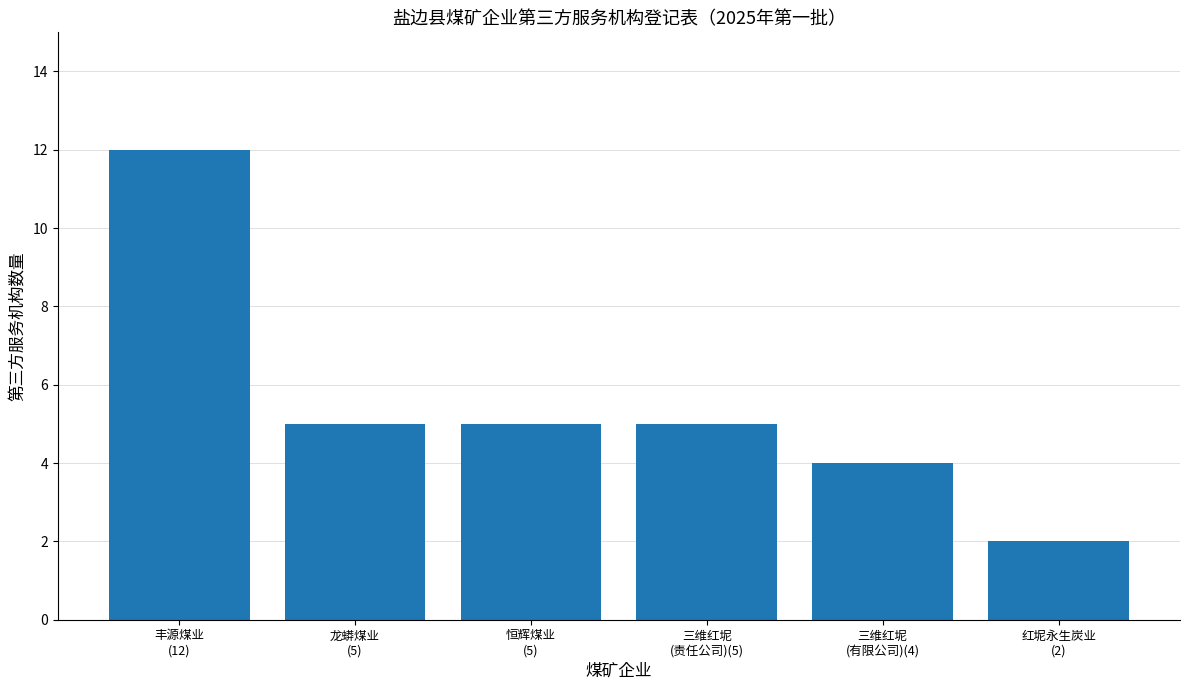

The value at 丰源煤业
(12) is 8. True or false?

False